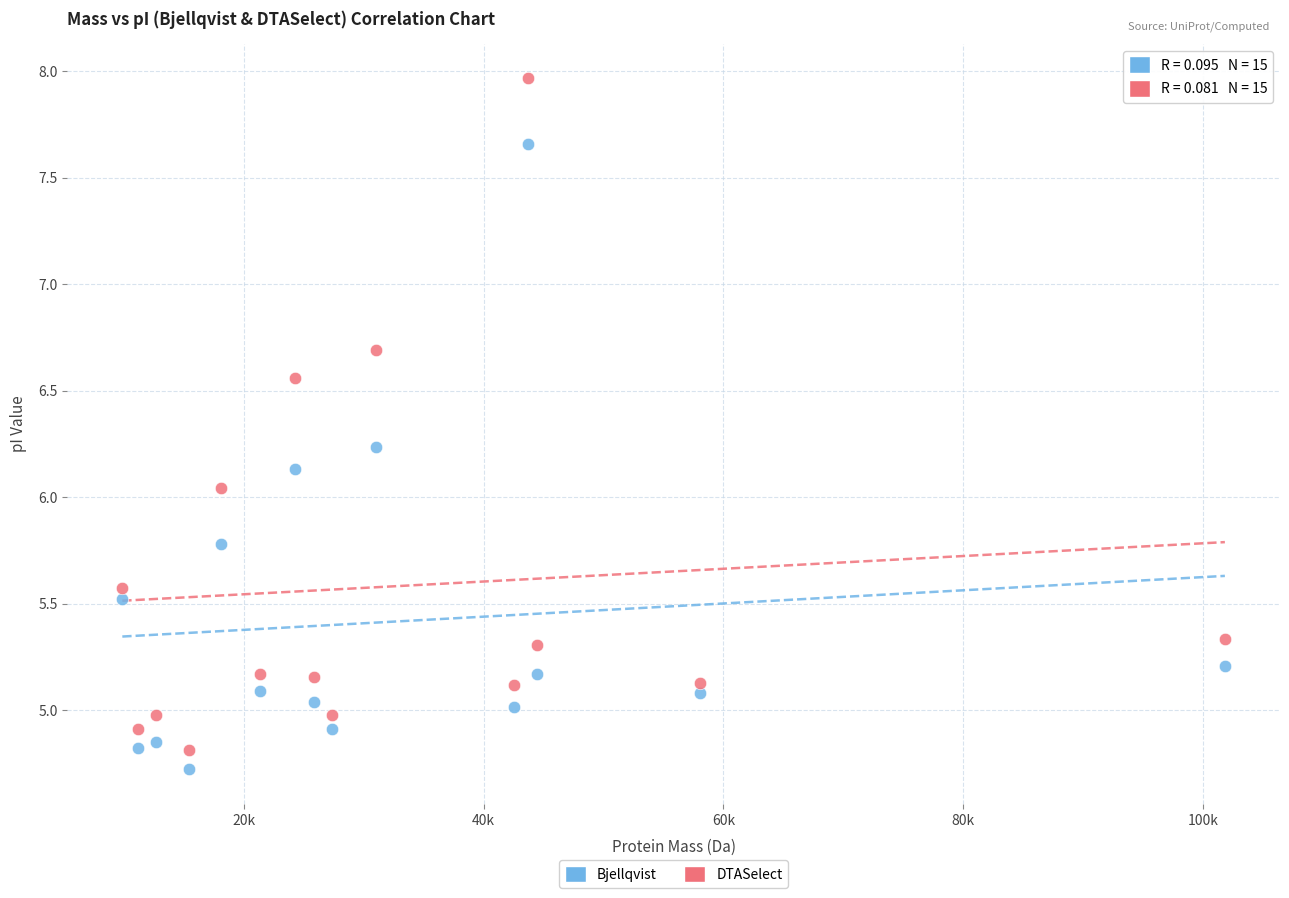

Across all data points, what is the range of X values (max minus min)?

91942.6